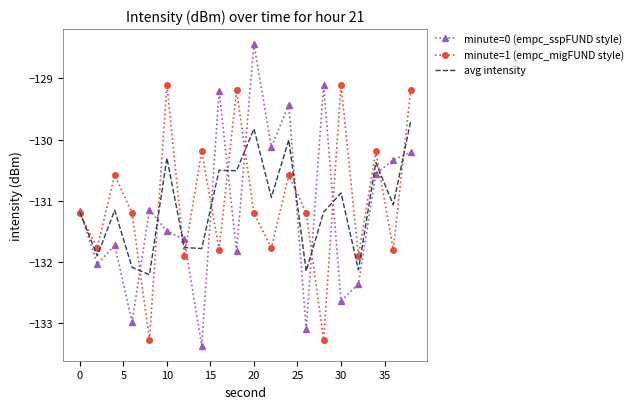

Which series has the widest spread of values?

minute=0 (empc_sspFUND style)